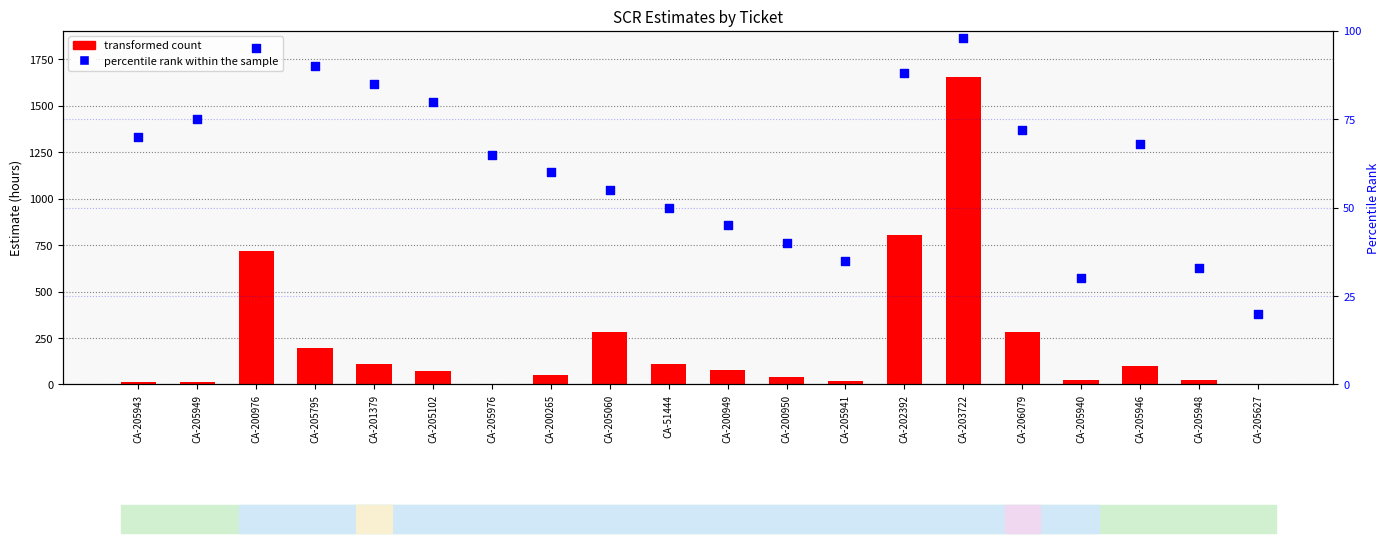

Which series reaches the maximum Y coordinate?

transformed count